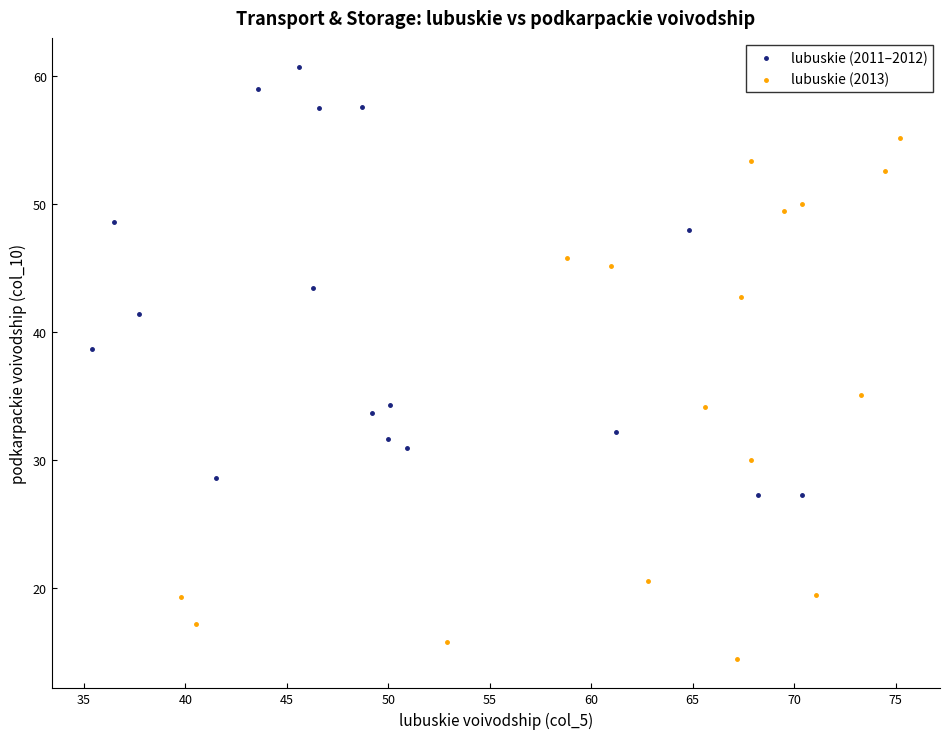

Which series has the largest Y range (max minus min)?

lubuskie (2013)